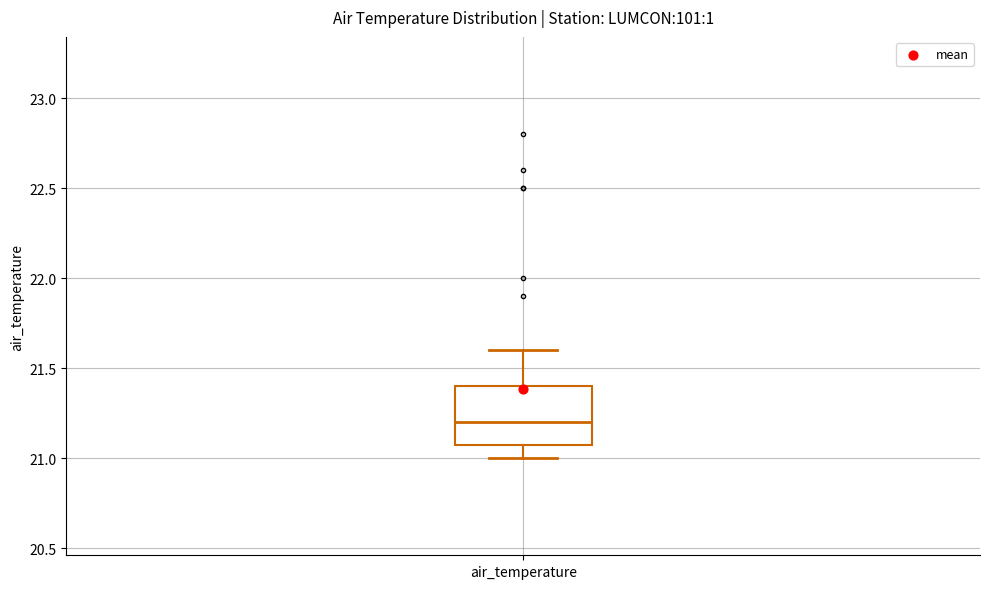

Read this box plot against the y-axis: the position of the median line, the range covered by the box, and the ends of both whiskers. The values are not printed on the chart, so give them approximately, as read against the axis.

median 21.2, box 21.1 to 21.4, whiskers 21.0 to 21.6